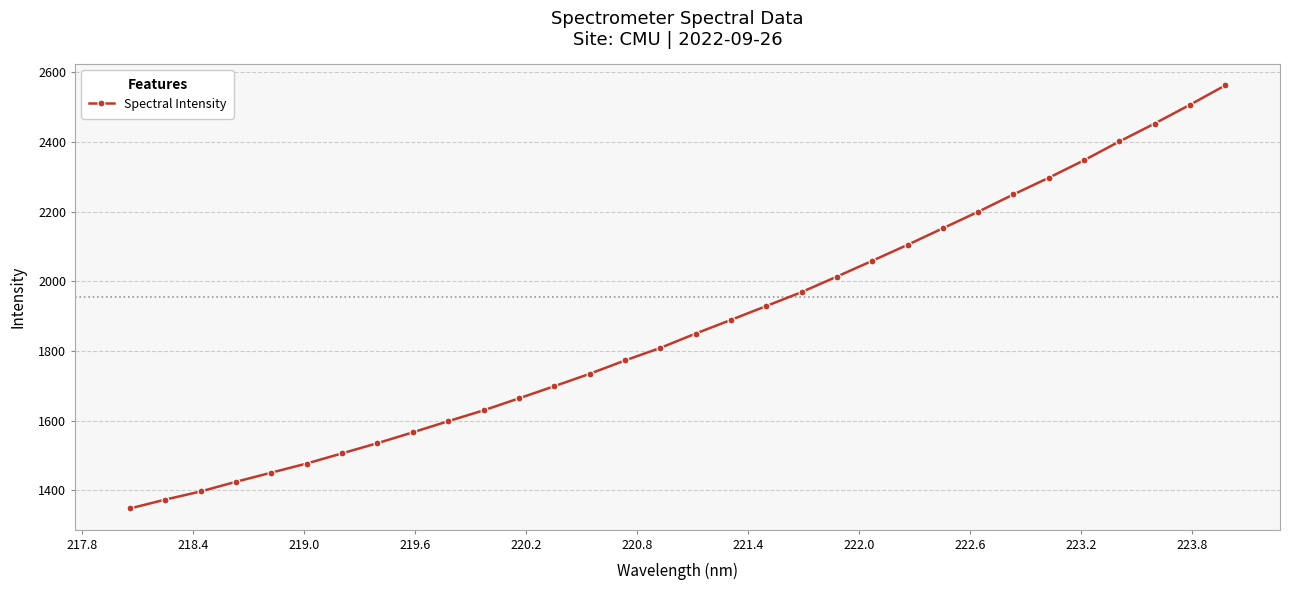

What is the sum of all values?

59980.1